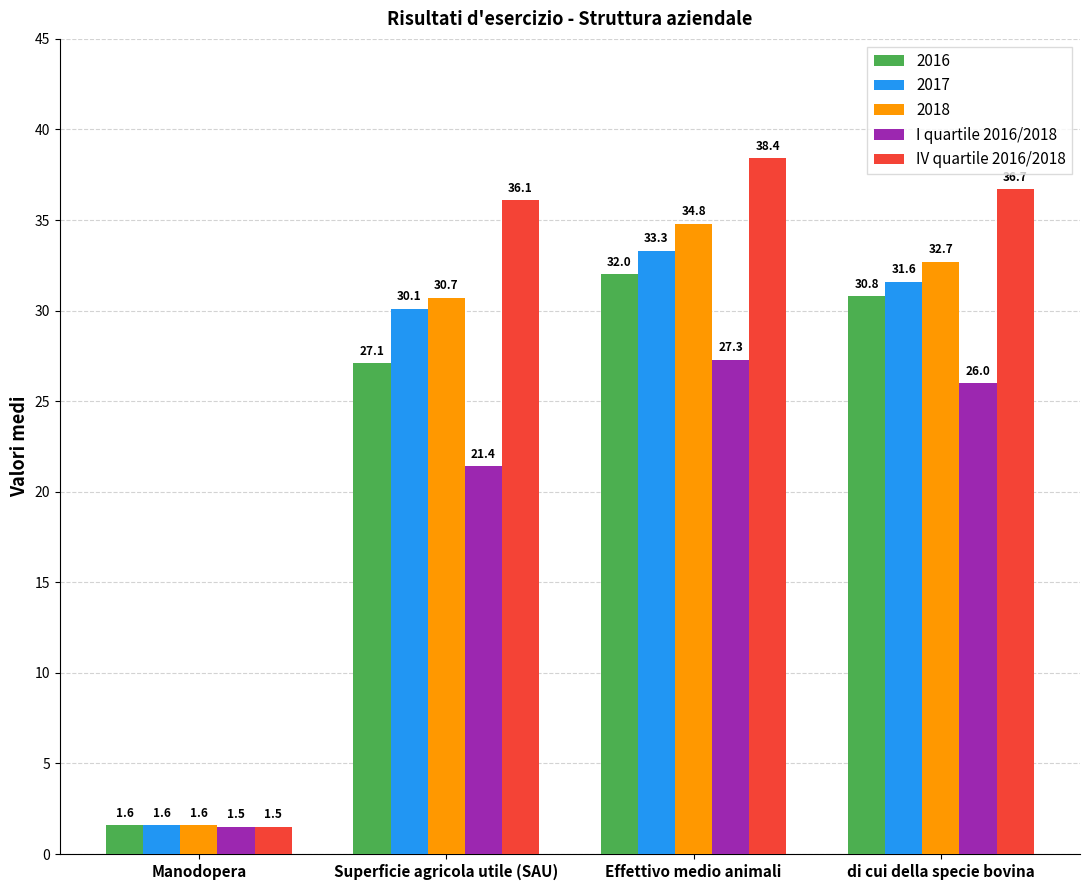

Between Manodopera and Superficie agricola utile (SAU), which series saw the biggest shift?

IV quartile 2016/2018